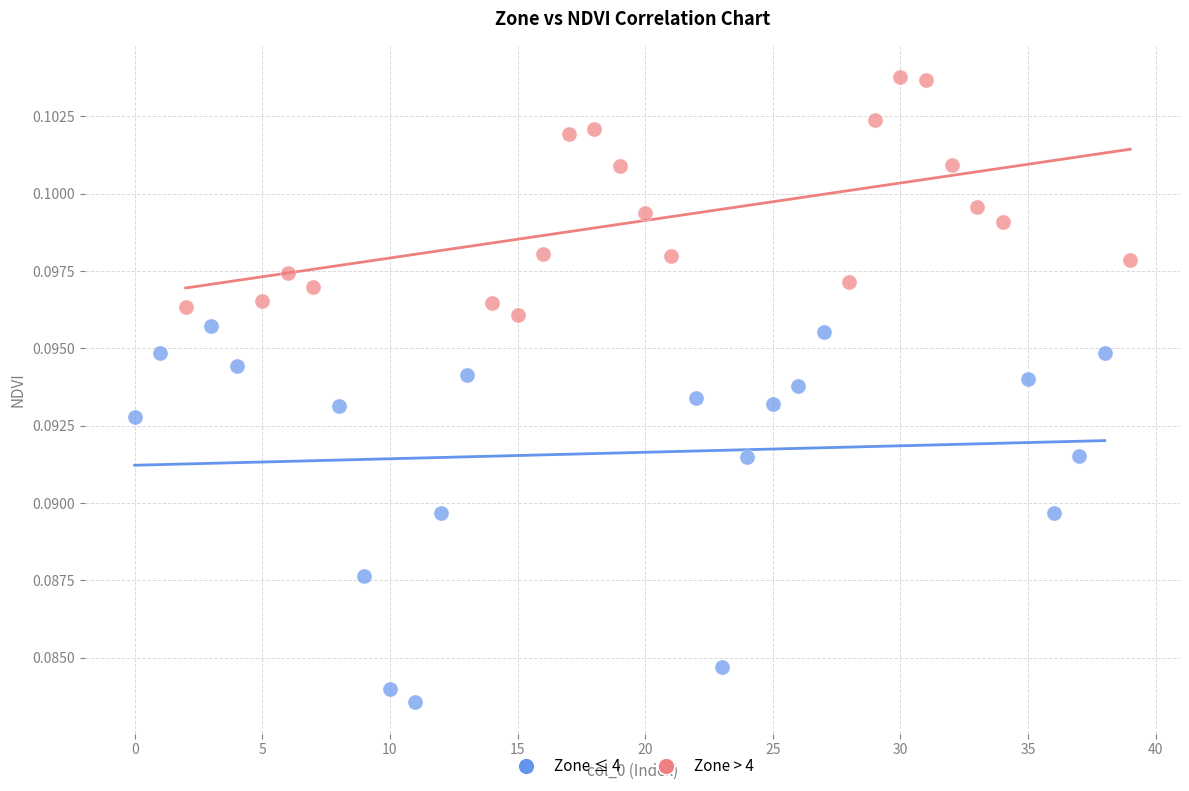

Which series has the largest Y range (max minus min)?

Zone ≤ 4